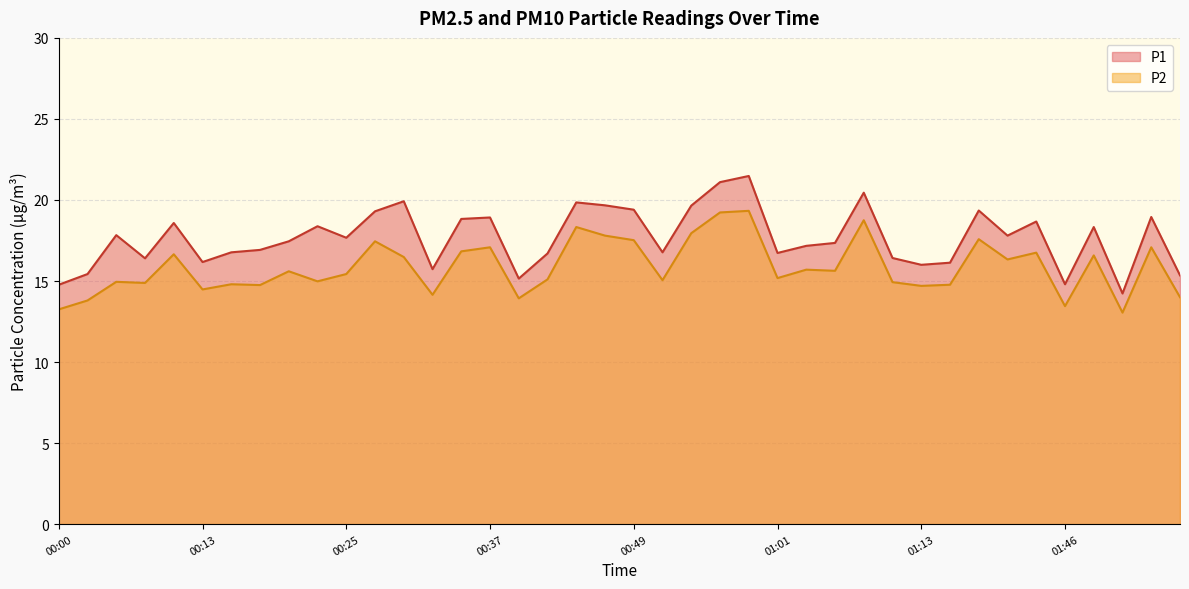

What is the label of the 9th point from the left?

00:20